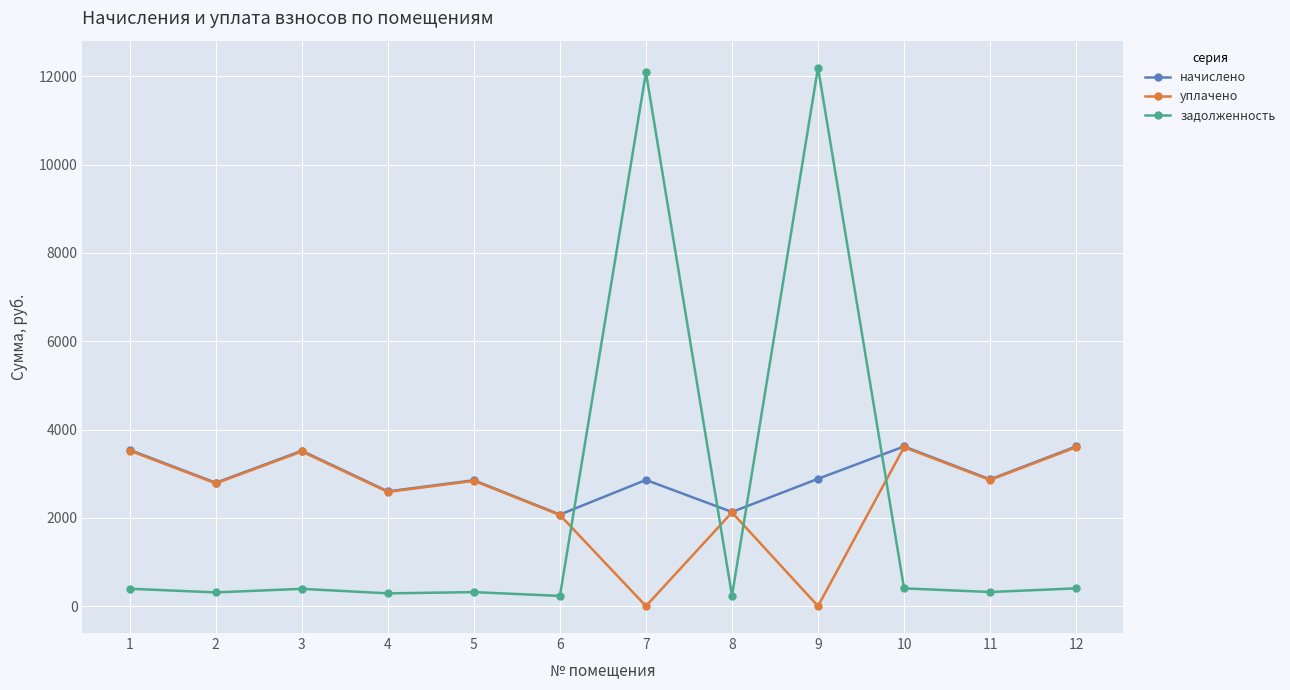

The value of уплачено at 2 is 935.0. True or false?

False